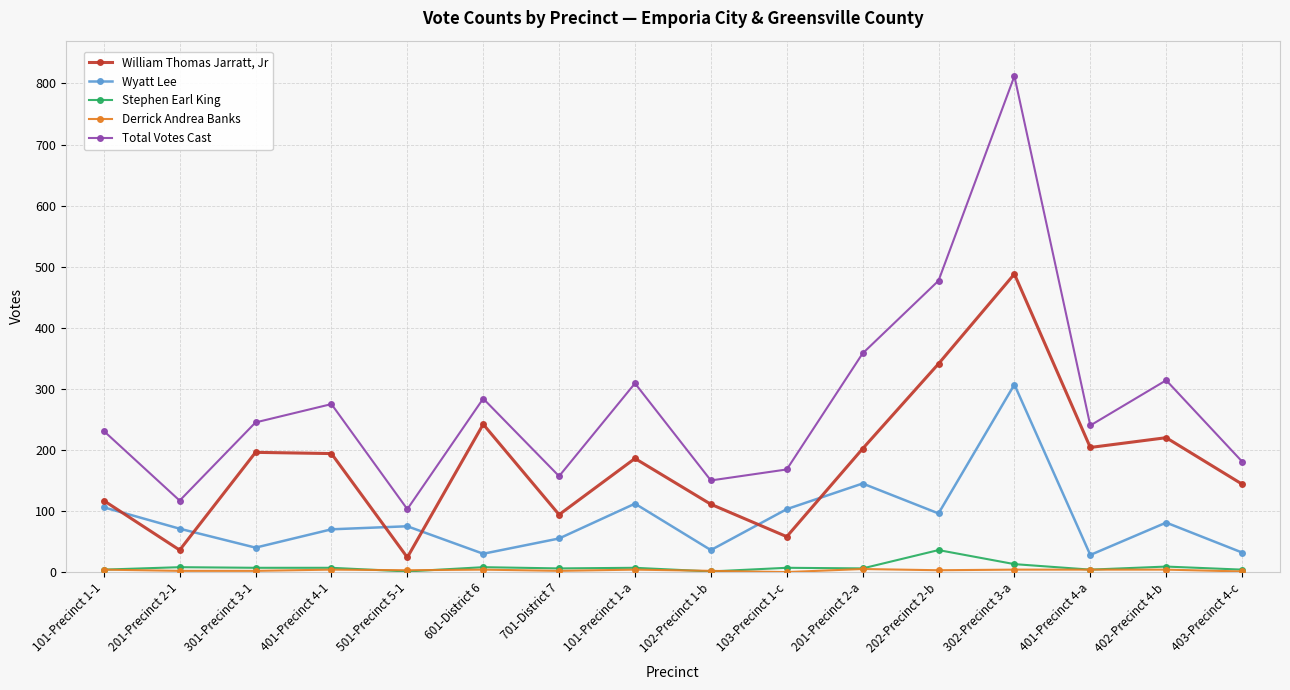

In Wyatt Lee, how many points are higher than both neighbors (excluding endpoints)?

5